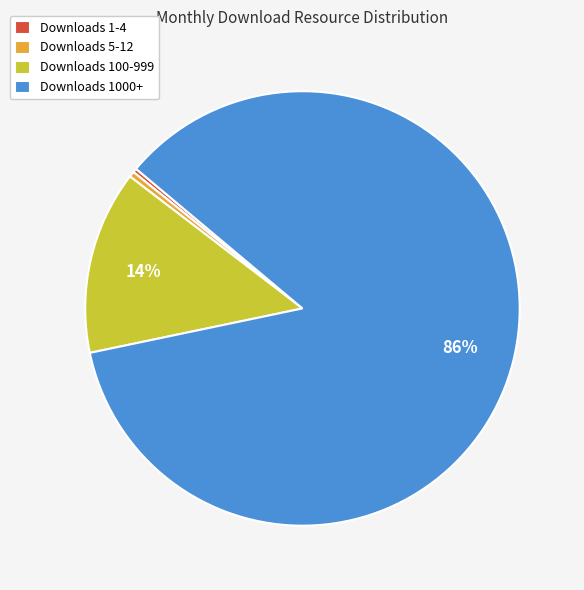

Count the number of slices in the pie.

4